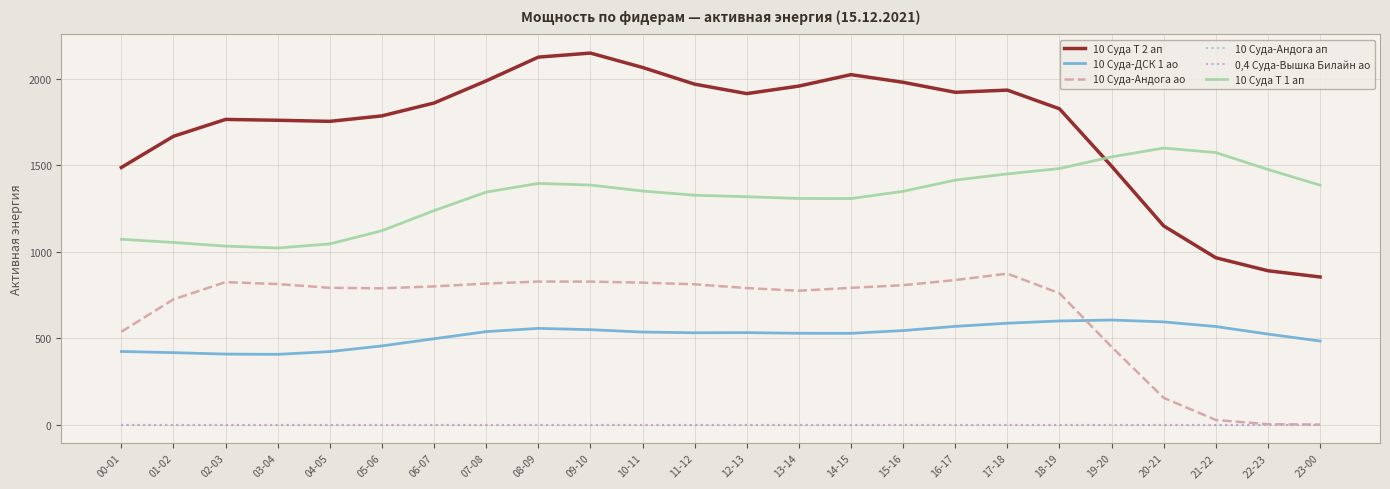

Does the chart display data point markers on the line(s)?

No